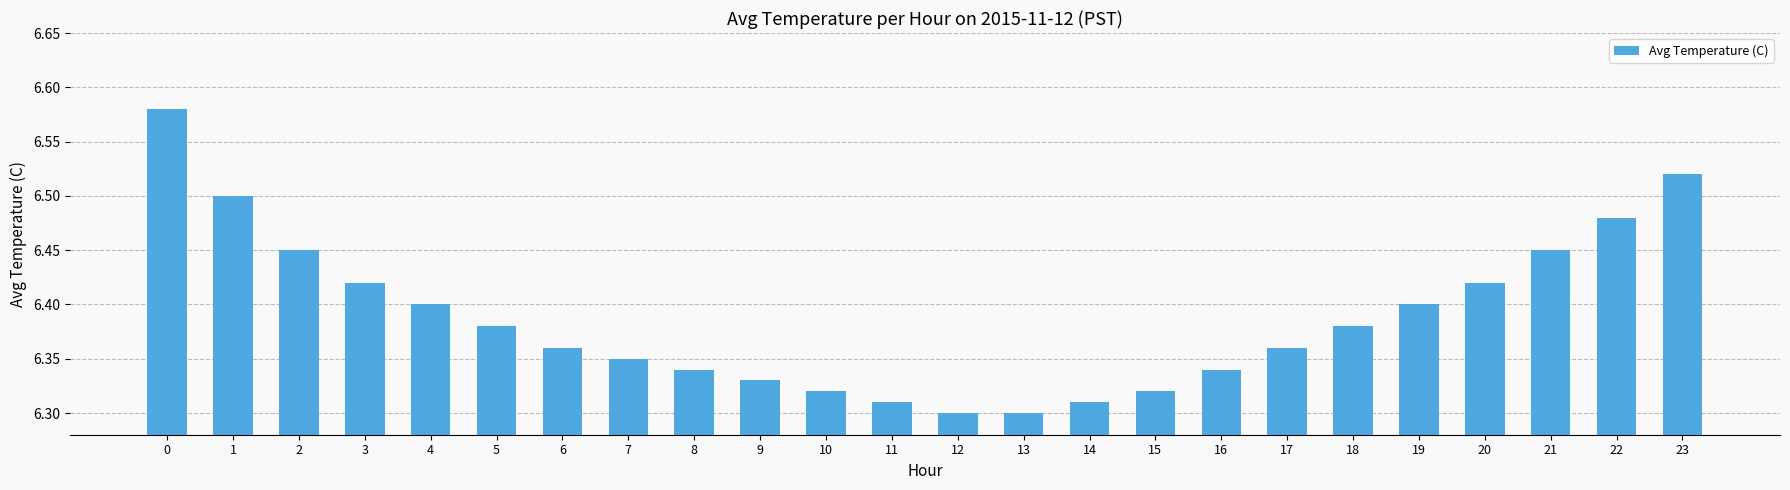

What is the sum of all values?

153.3